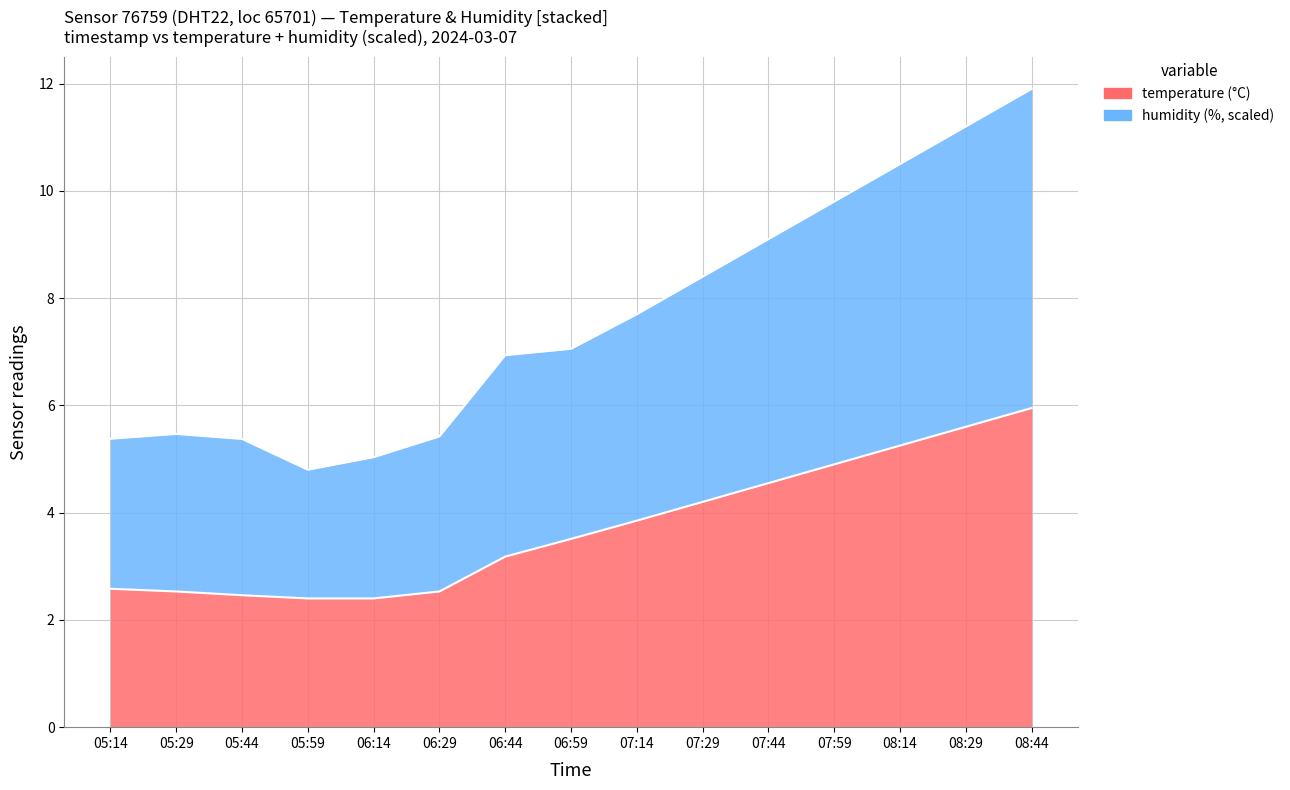

List the series in order of their peak value, lowest first.

temperature, humidity